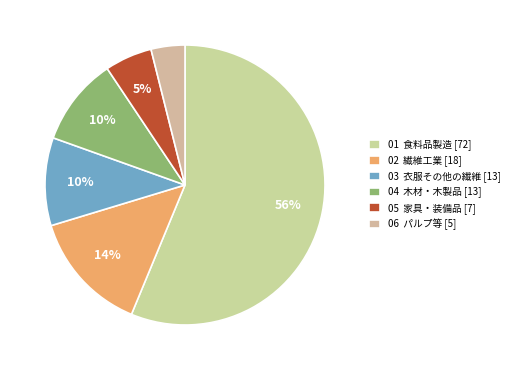

To the nearest percent, what is the average slice percentage?

17%